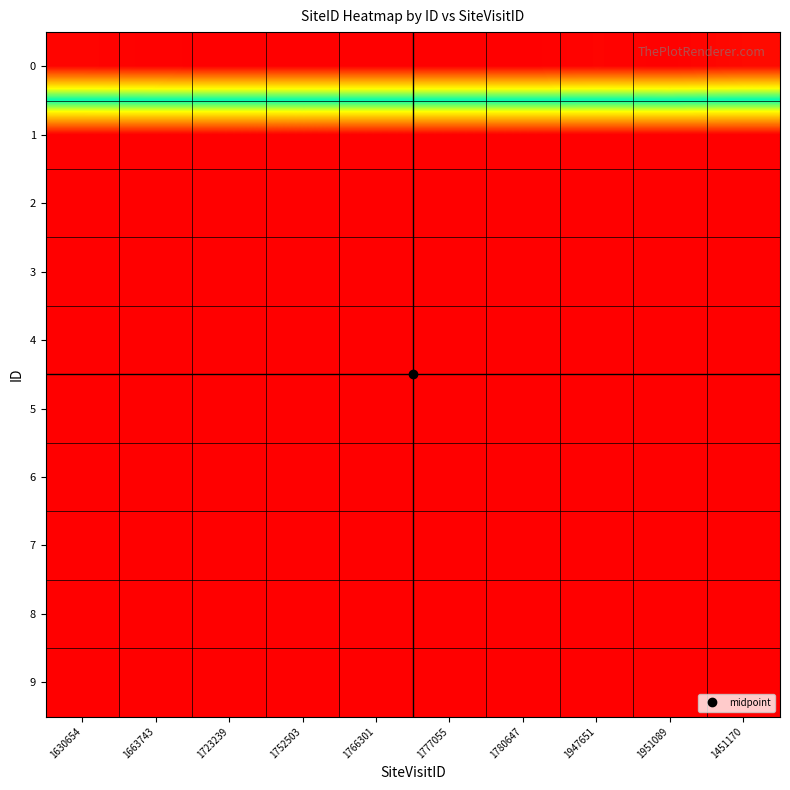

What is the spread (max minus min) of values at 1451170?

14.1